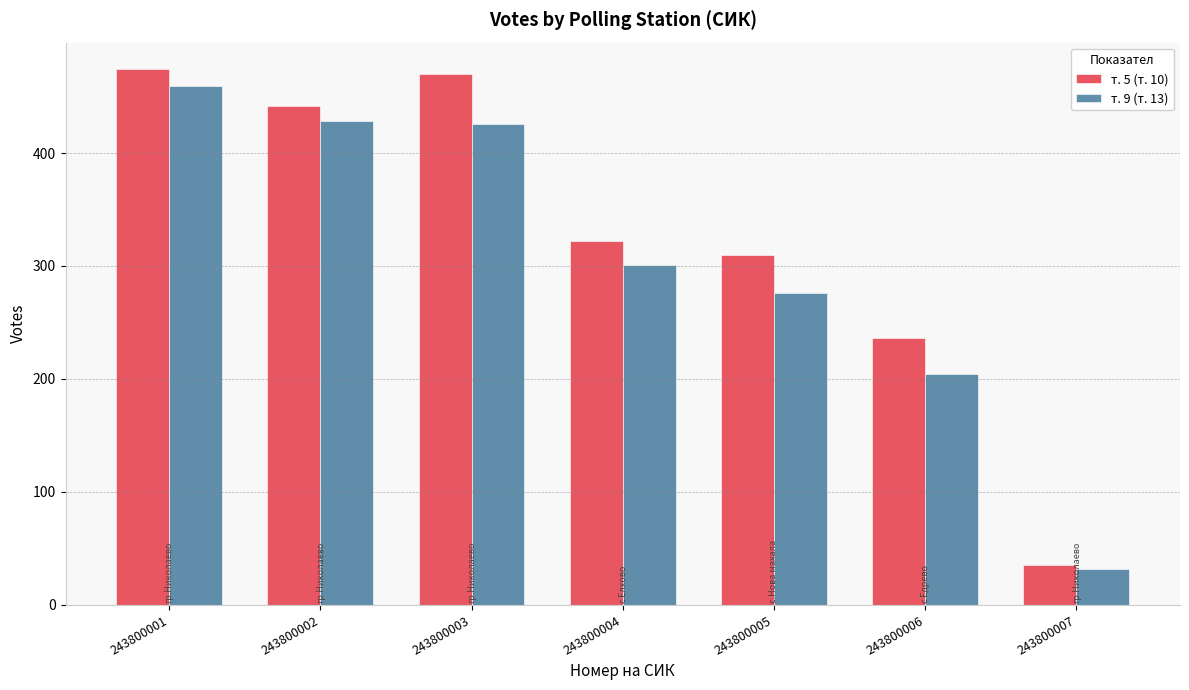

Reading right to left, transcribe all the data shown in this chart.

т. 5 (т. 10): 35	236	310	322	470	442	474
т. 9 (т. 13): 32	204	276	301	426	428	459